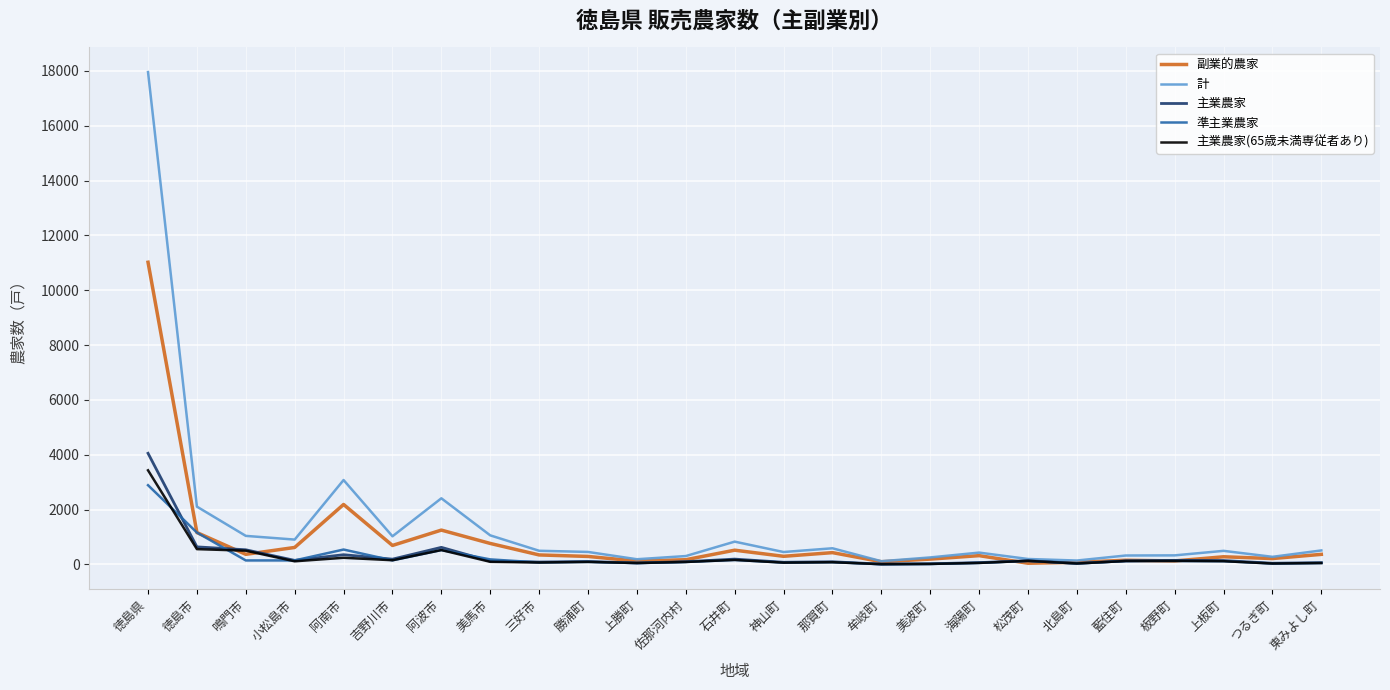

List the series in order of their peak value, lowest first.

準主業農家, 主業農家(65歳未満専従者あり), 主業農家, 副業的農家, 計